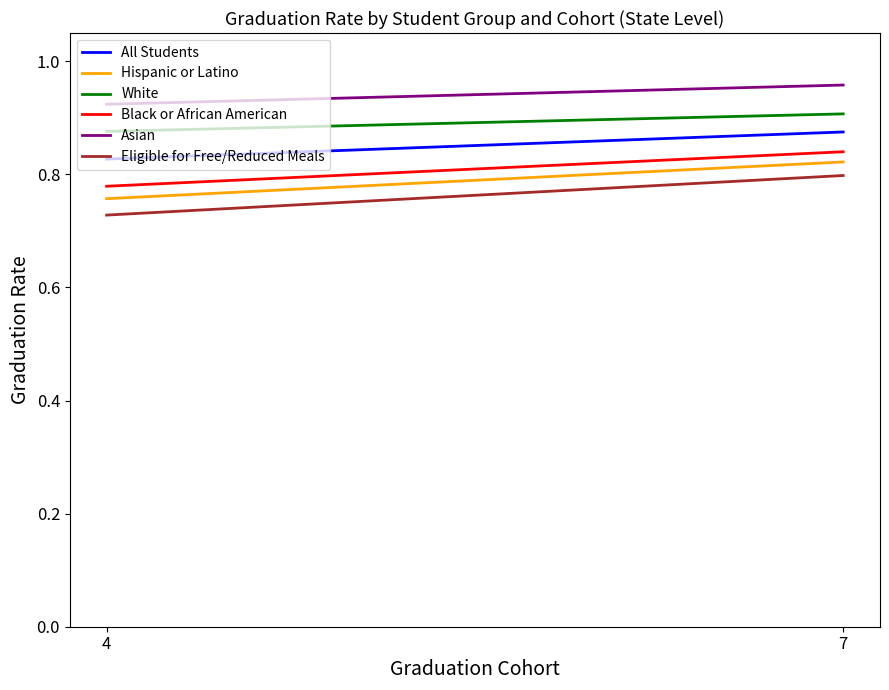

What is the lowest value of the Hispanic or Latino series?

0.8